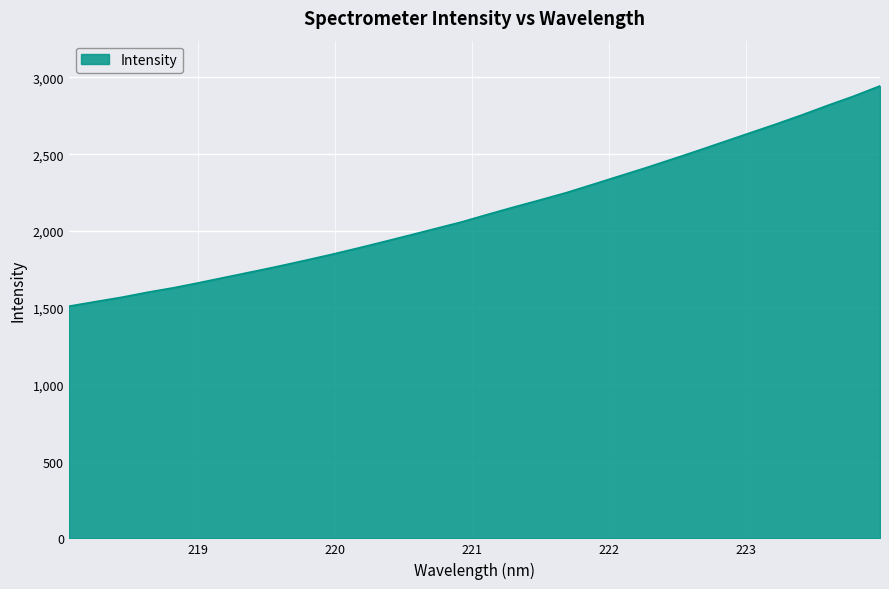

What is the minimum value shown in the chart?

1511.1